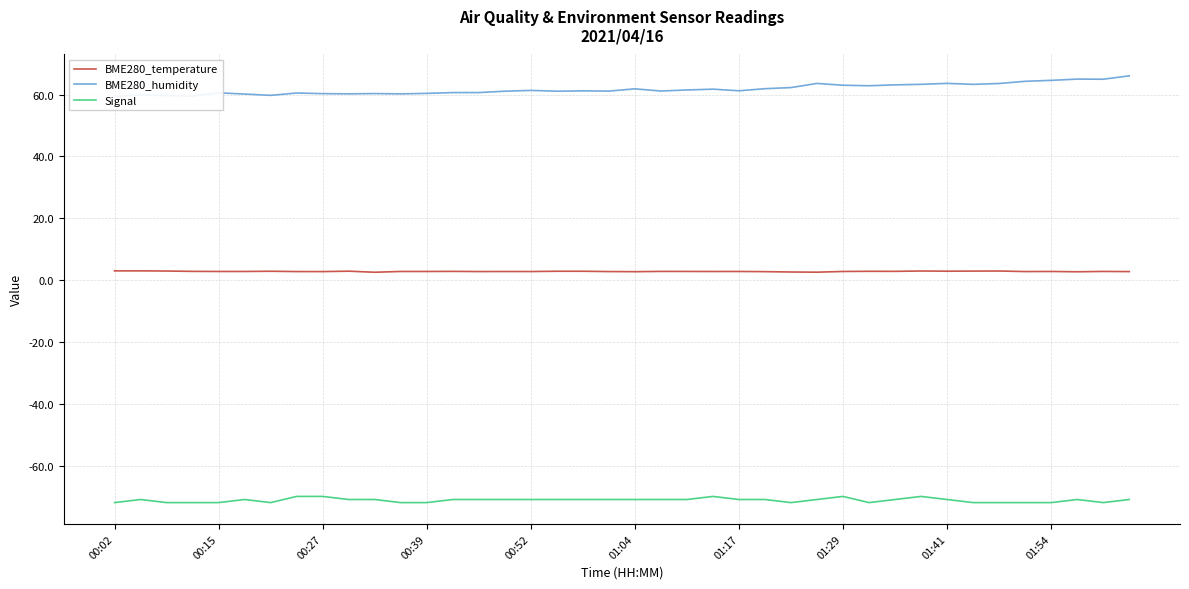

Does the chart have visible grid lines?

Yes